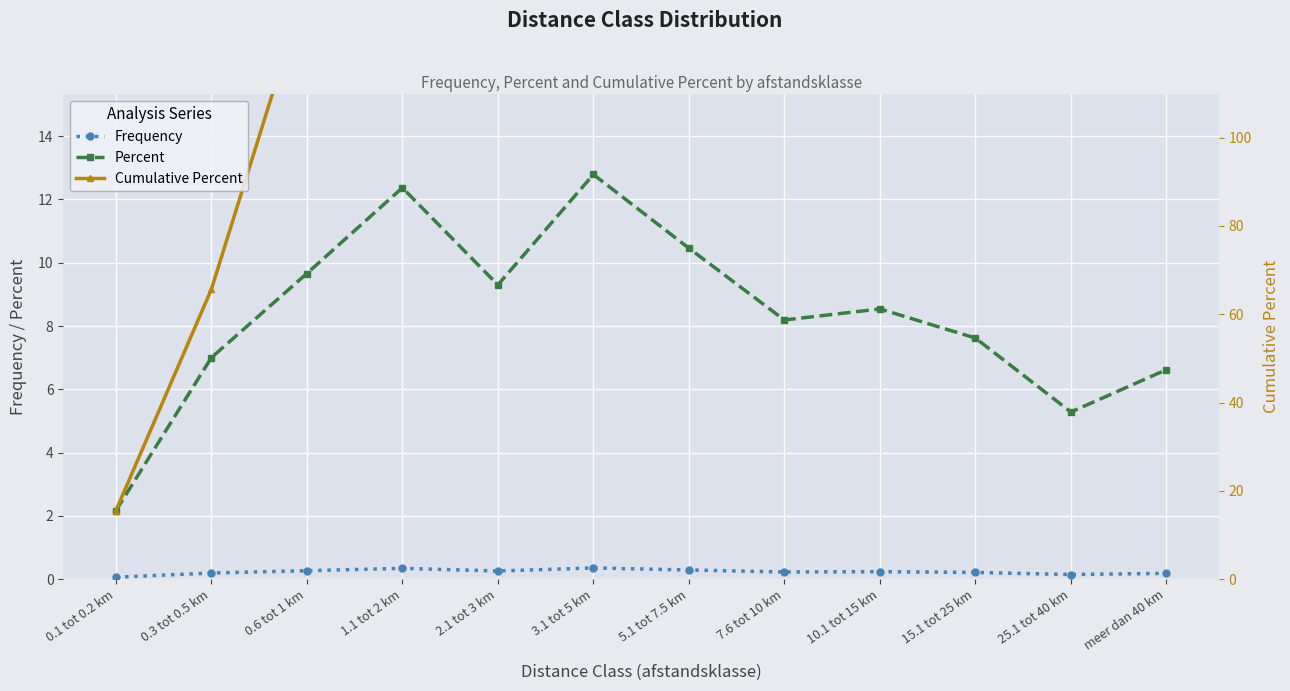

How many data points in Cumulative Percent are above 63?

6